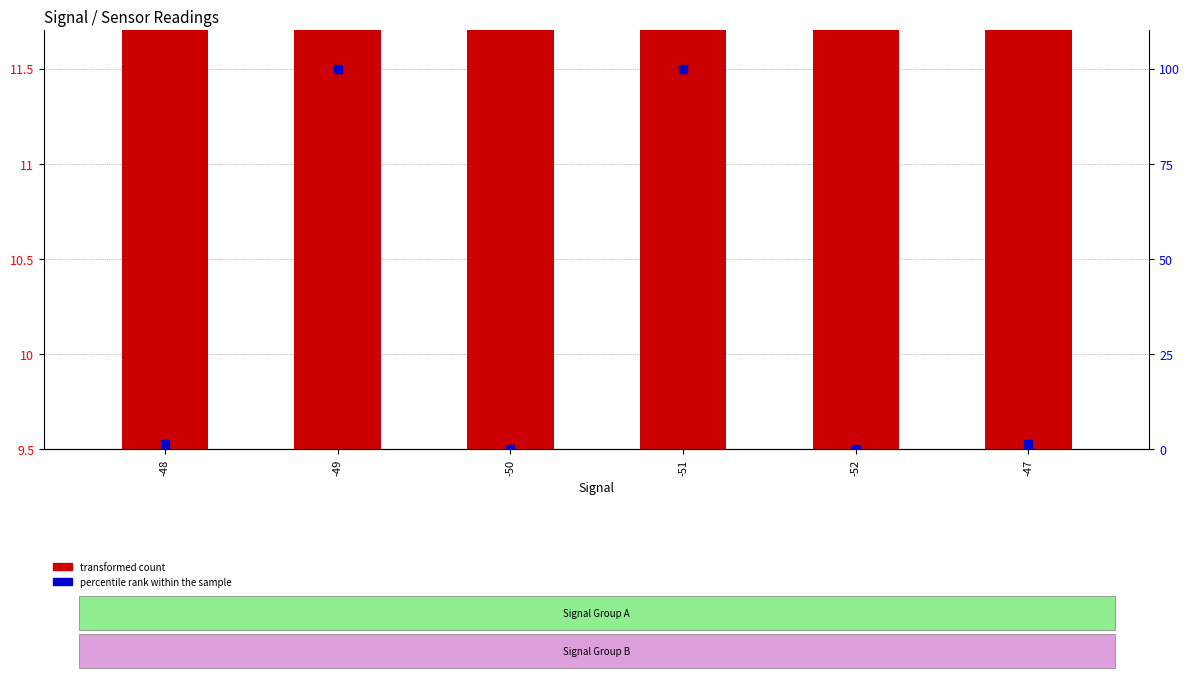

Which series has the largest total across all categories?

percentile rank within the sample